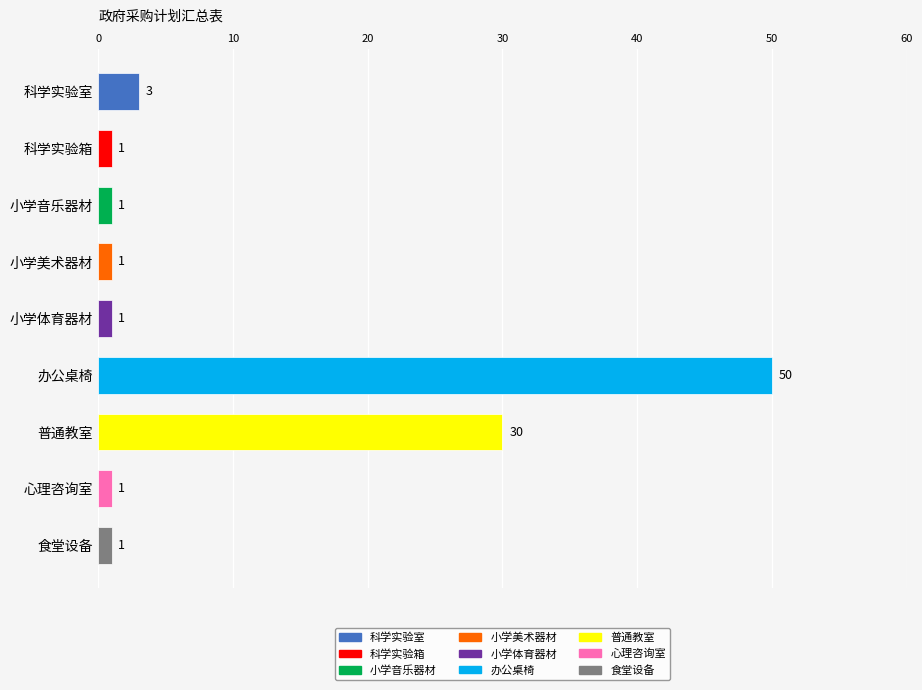

Which has a higher value, 普通教室 or 小学音乐器材?

普通教室